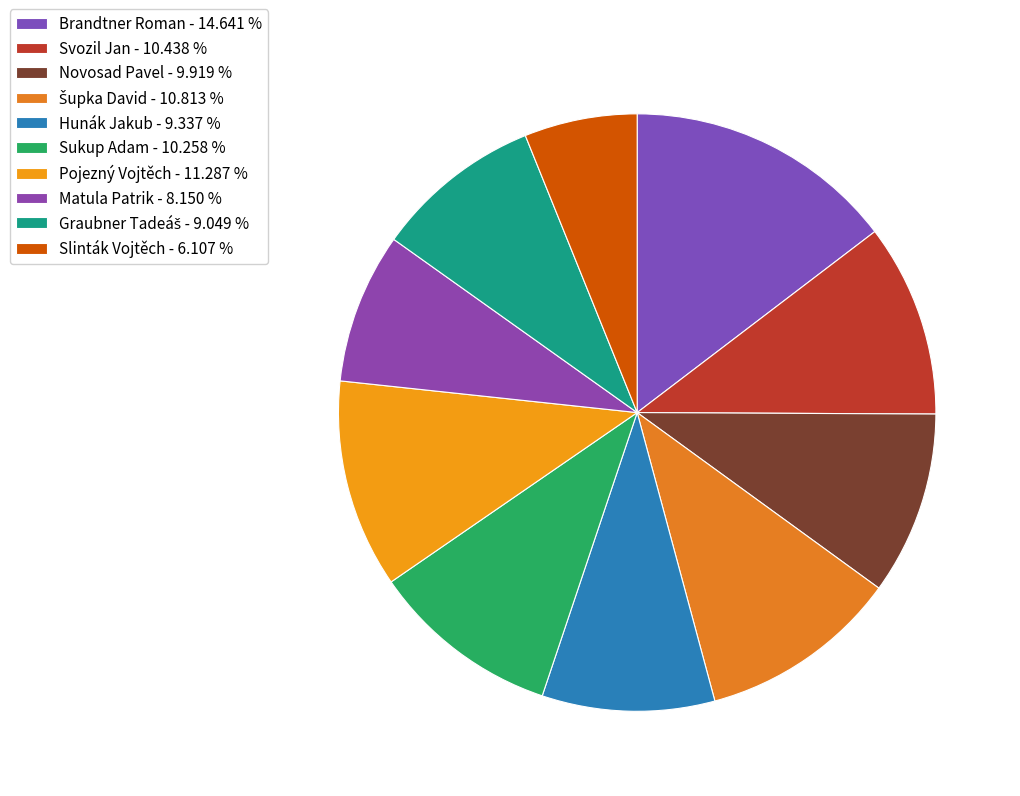

Is there a majority slice in this chart?

No